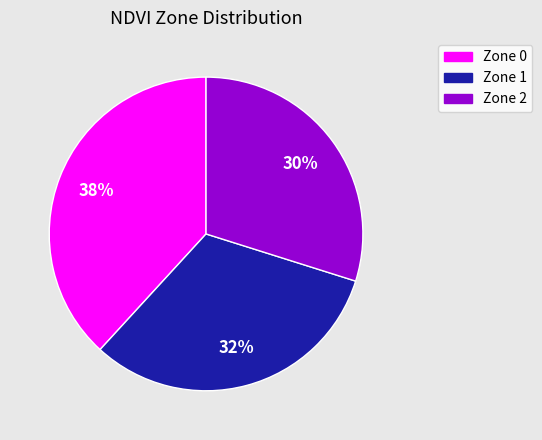

What is the smallest slice in the pie chart?

Zone 2